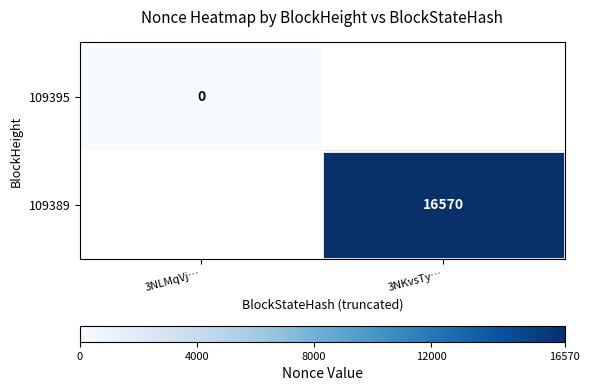

The value of 109389 at 3NKvsTy… is 27633. True or false?

False